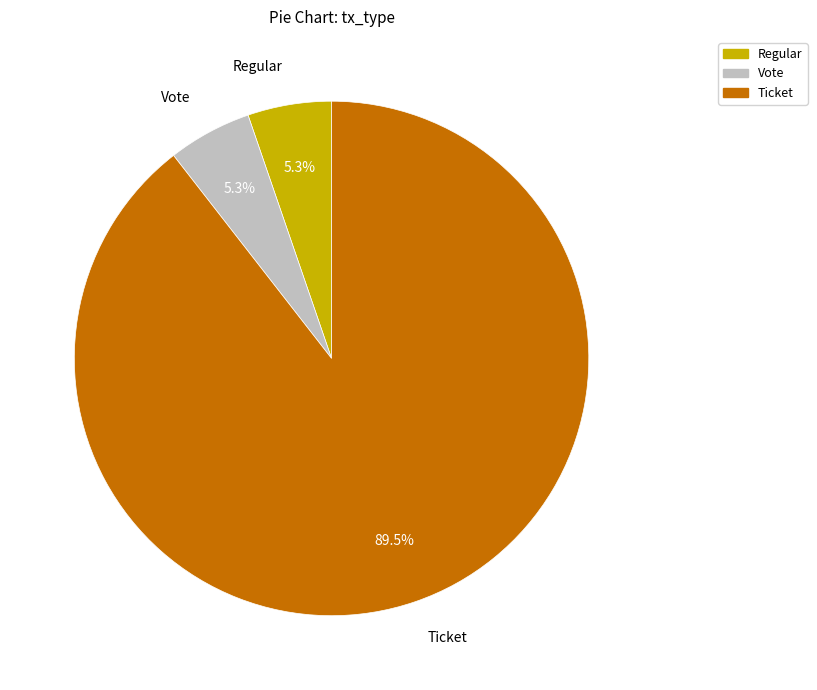

What portion of the pie excludes Vote?

94.7%